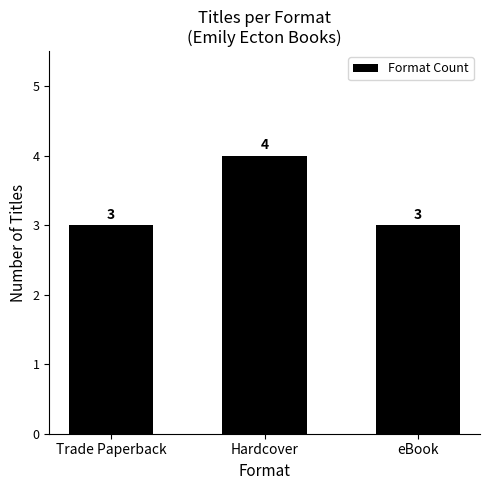

What is the label of the 2nd bar from the left?

Hardcover